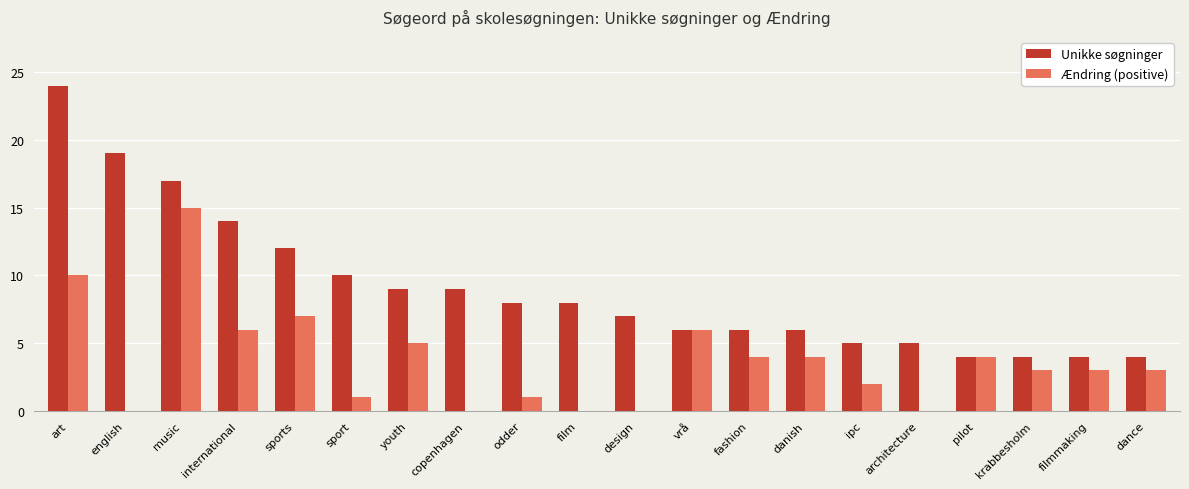

What is the highest value of the Ændring (positive) series?

15